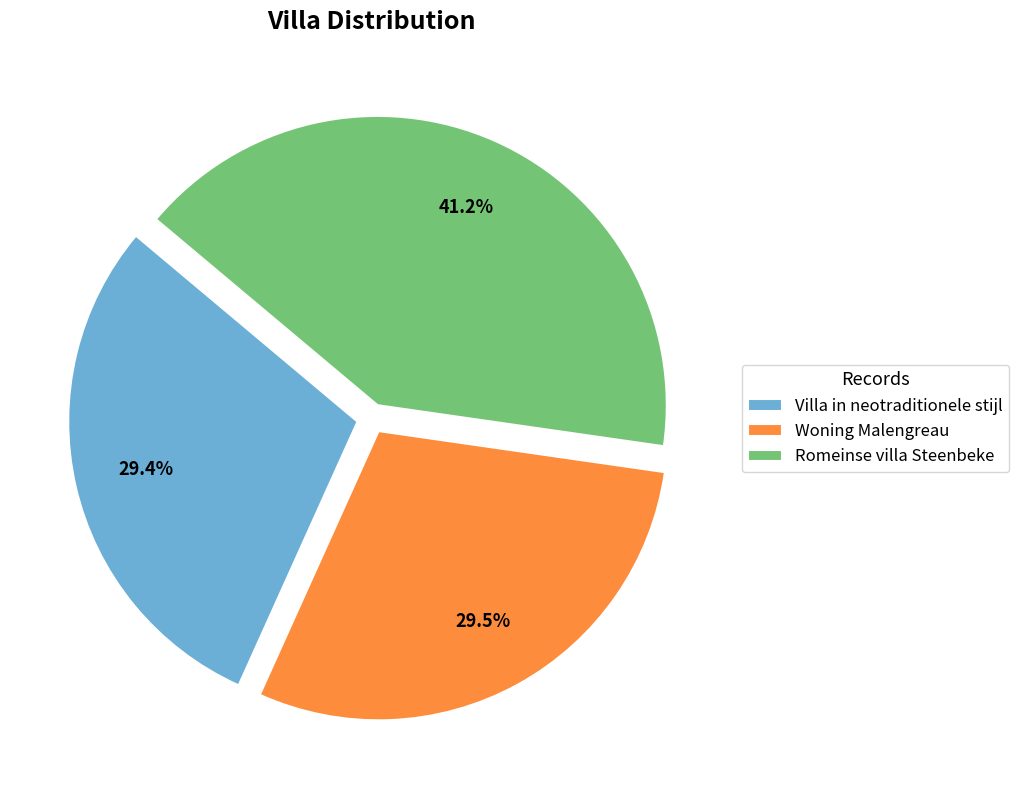

To the nearest percent, what is the difference between the largest and smallest slice percentages?

12%